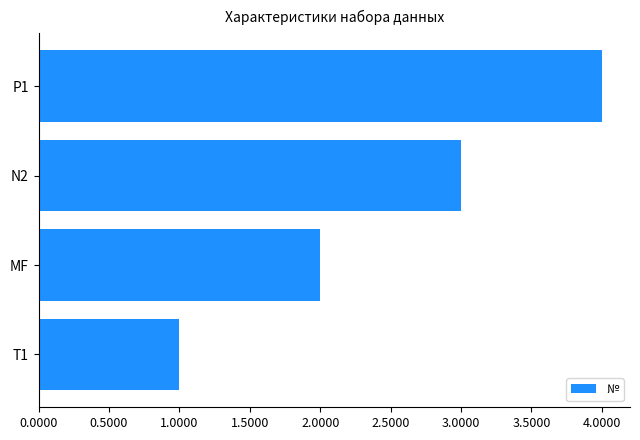

What is the ratio of the value at P1 to the value at MF?

2.0